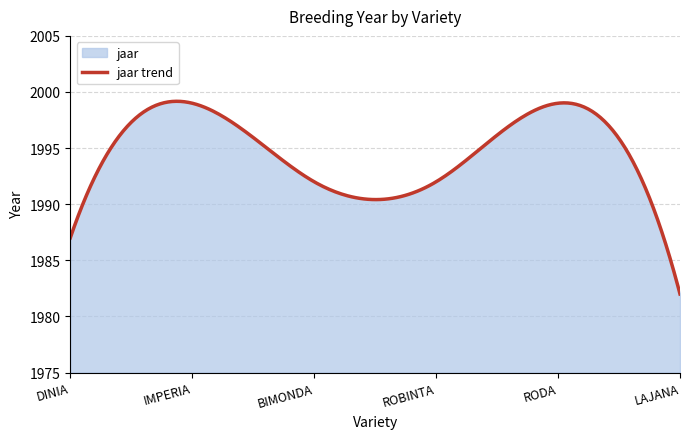

What is the difference between the maximum and minimum values?

17.2